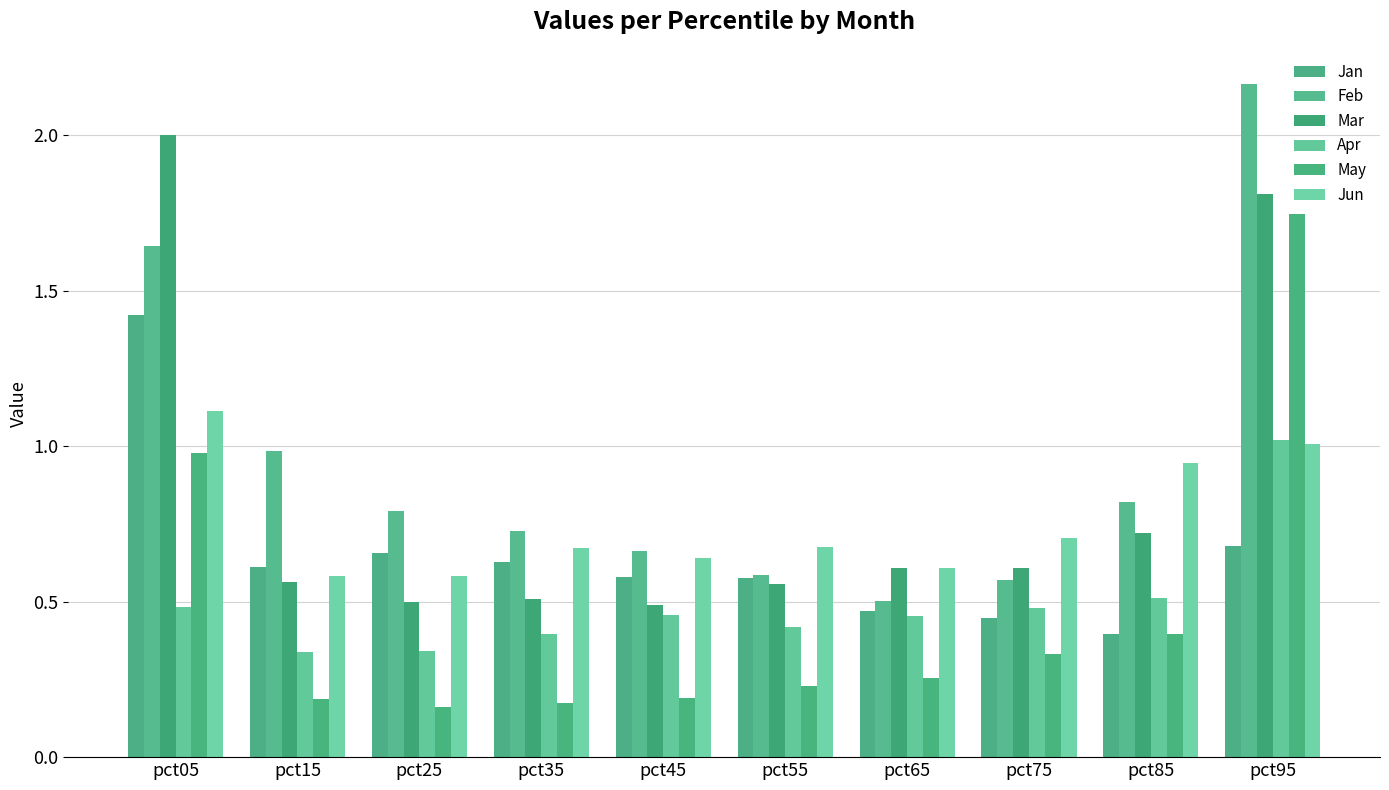

What is the difference between the highest and lowest values at pct05?

1.5